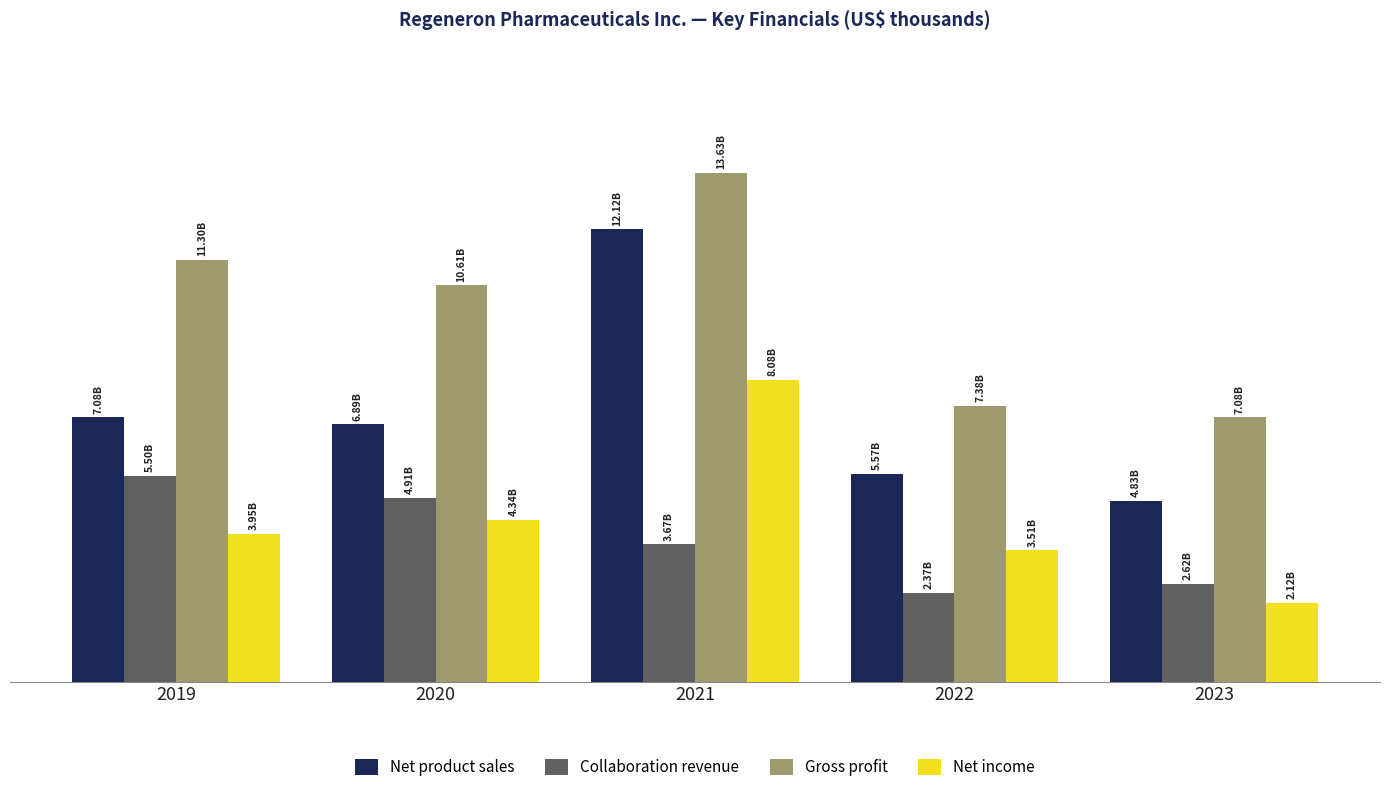

What is the minimum value for Gross profit?

7081200